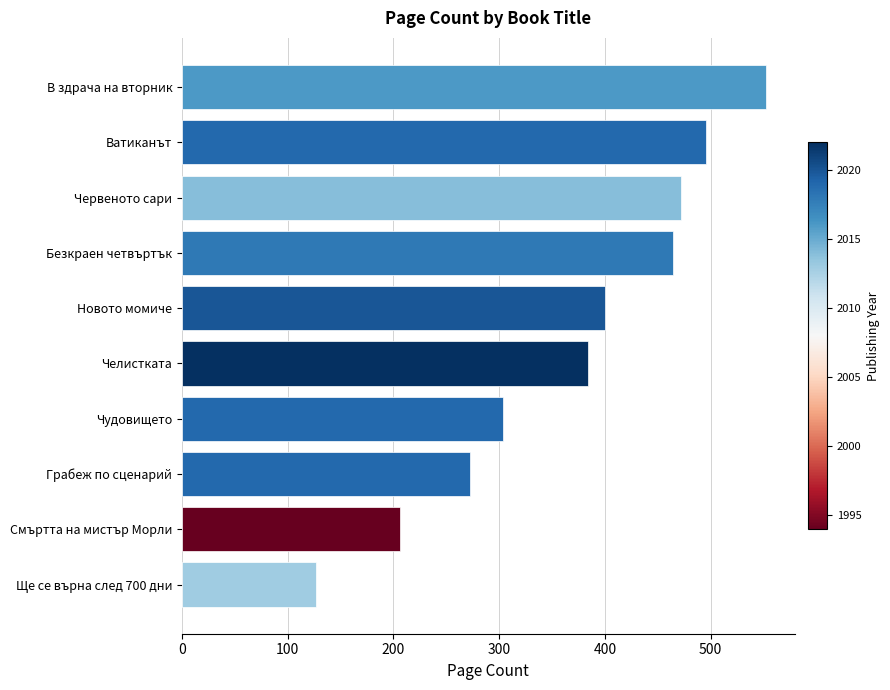

Reading top to bottom, list all the values displayed in this chart.

В здрача на вторник=552	Ватиканът=496	Червеното сари=472	Безкраен четвъртък=464	Новото момиче=400	Челистката=384	Чудовището=304	Грабеж по сценарий=272	Смъртта на мистър Морли=206	Ще се върна след 700 дни=127